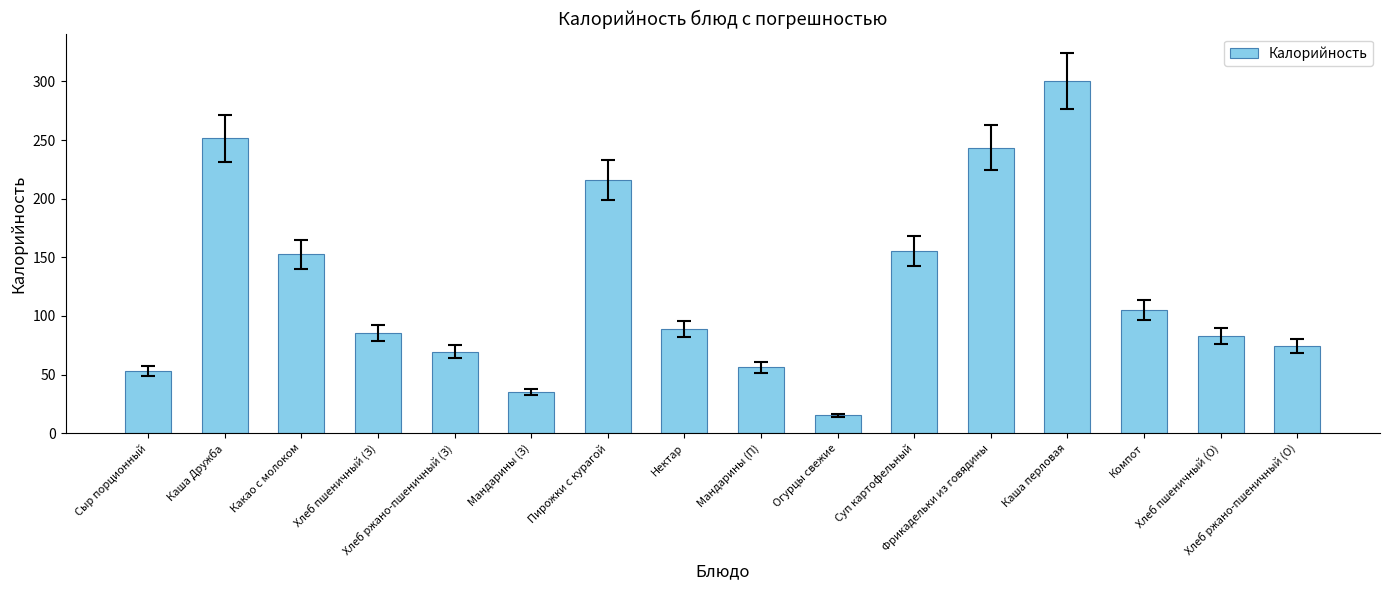

How many data points does each series have?

16